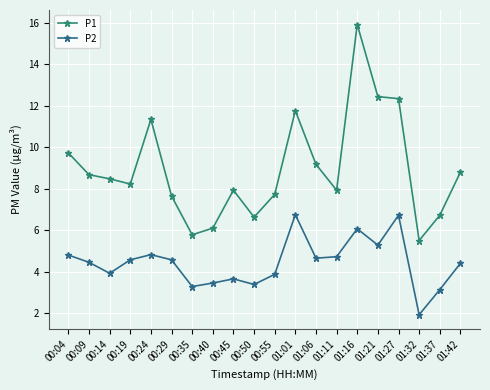

Is it true that P1 equals 8.7 at 00:09?

True